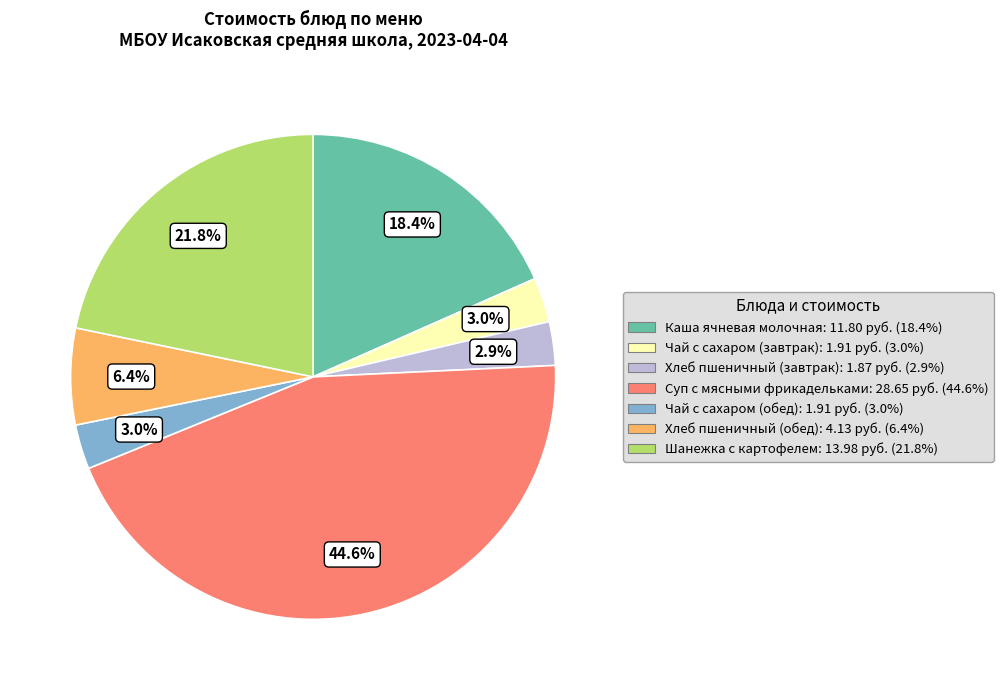

What is the ratio of the value at Хлеб пшеничный (обед) to the value at Хлеб пшеничный (завтрак)?

2.2